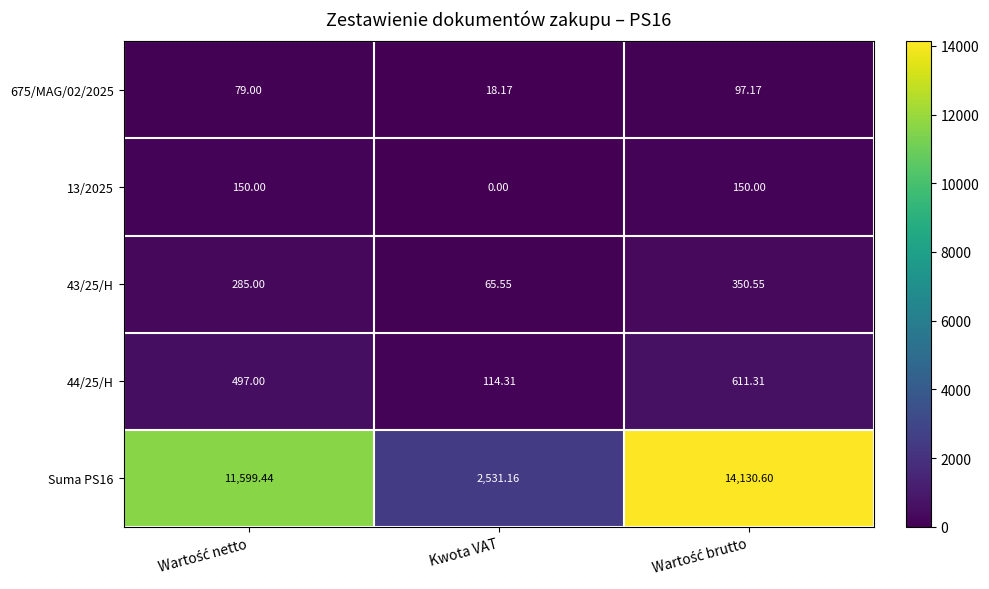

Which label corresponds to the smallest value in the chart?

Kwota VAT